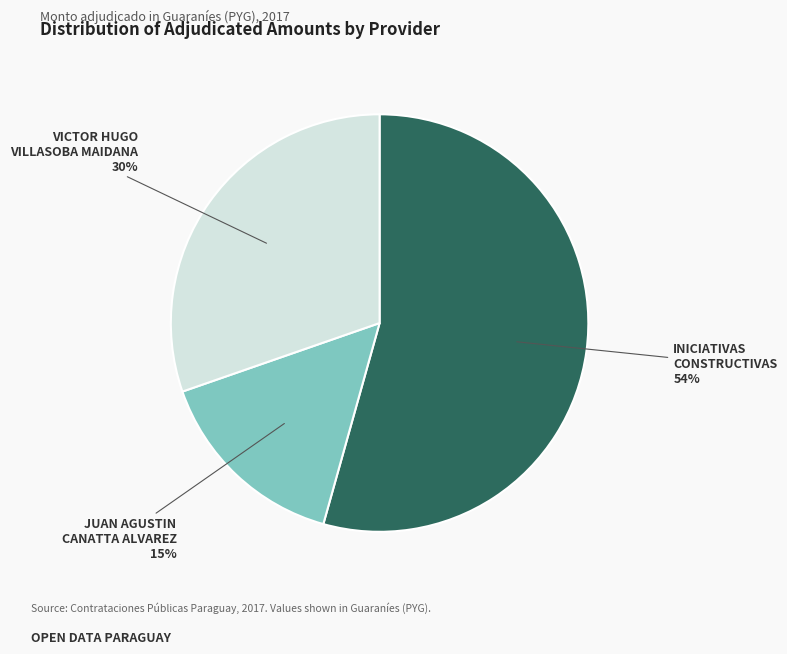

Does any single category account for the majority?

Yes